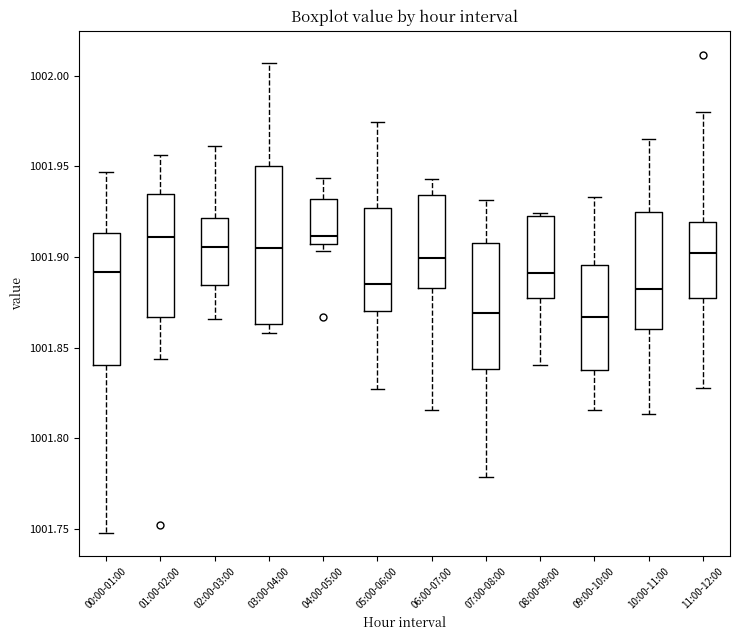

Reading left to right, transcribe this box plot: for each box, give where its median line is, the range the box spans, and where its two whiskers end, as read against the y-axis. The values are not printed on the chart, so give them approximately, as read against the axis.

00:00-01:00: median 1001.890, box 1001.840 to 1001.915, whiskers 1001.750 to 1001.945
01:00-02:00: median 1001.910, box 1001.865 to 1001.935, whiskers 1001.845 to 1001.955
02:00-03:00: median 1001.905, box 1001.885 to 1001.920, whiskers 1001.865 to 1001.960
03:00-04:00: median 1001.905, box 1001.865 to 1001.950, whiskers 1001.860 to 1002.005
04:00-05:00: median 1001.910, box 1001.905 to 1001.930, whiskers 1001.905 (just below the box's lower edge) to 1001.945
05:00-06:00: median 1001.885, box 1001.870 to 1001.925, whiskers 1001.825 to 1001.975
06:00-07:00: median 1001.900, box 1001.885 to 1001.935, whiskers 1001.815 to 1001.945
07:00-08:00: median 1001.870, box 1001.840 to 1001.910, whiskers 1001.780 to 1001.930
08:00-09:00: median 1001.890, box 1001.880 to 1001.925, whiskers 1001.840 to 1001.925 (just above the box's upper edge)
09:00-10:00: median 1001.865, box 1001.840 to 1001.895, whiskers 1001.815 to 1001.935
10:00-11:00: median 1001.885, box 1001.860 to 1001.925, whiskers 1001.815 to 1001.965
11:00-12:00: median 1001.900, box 1001.875 to 1001.920, whiskers 1001.830 to 1001.980